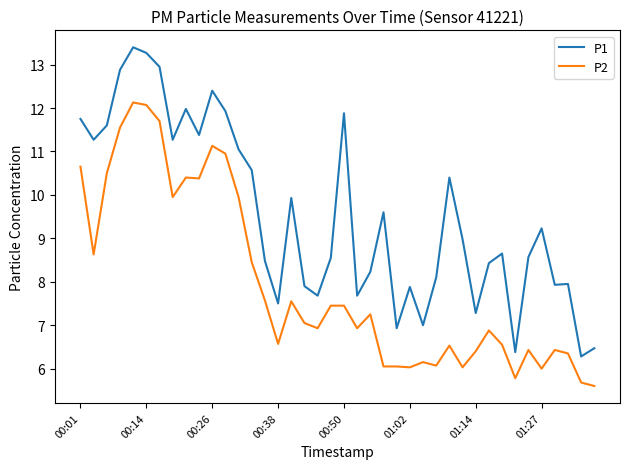

True or false: P1 has more than 0 interior local peaks.

True